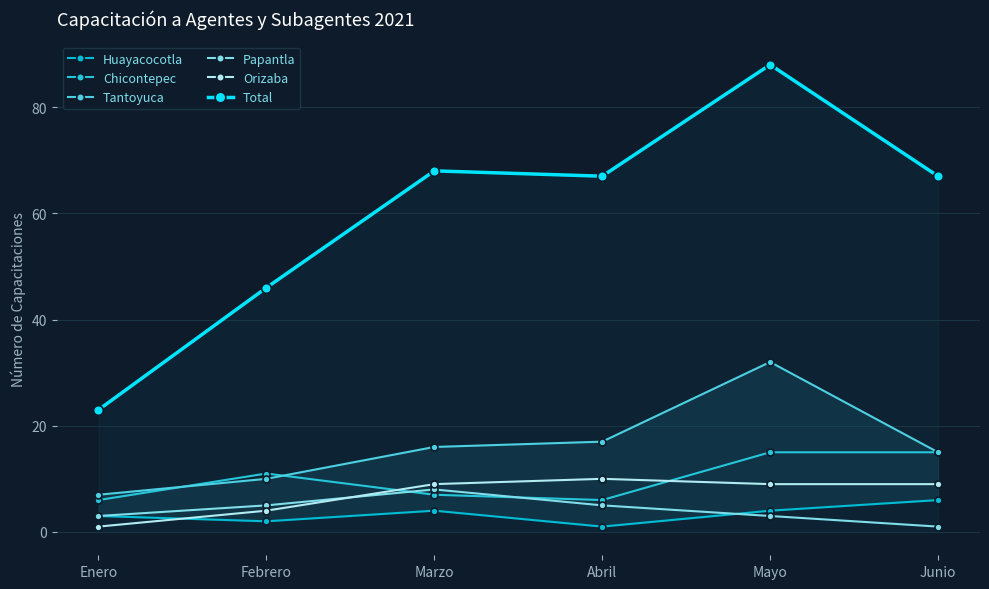

At how many categories does at least one series exceed 15?

6